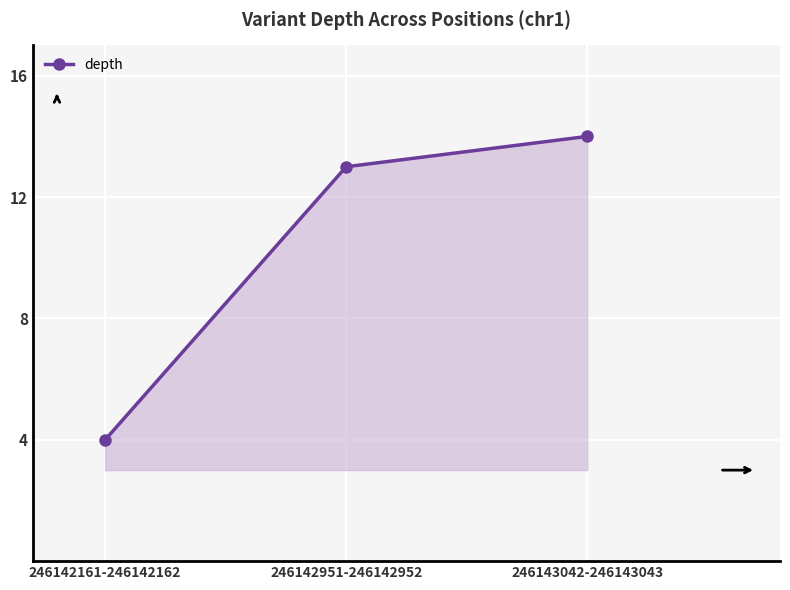

Reading right to left, transcribe all the data shown in this chart.

246143042-246143043=14	246142951-246142952=13	246142161-246142162=4